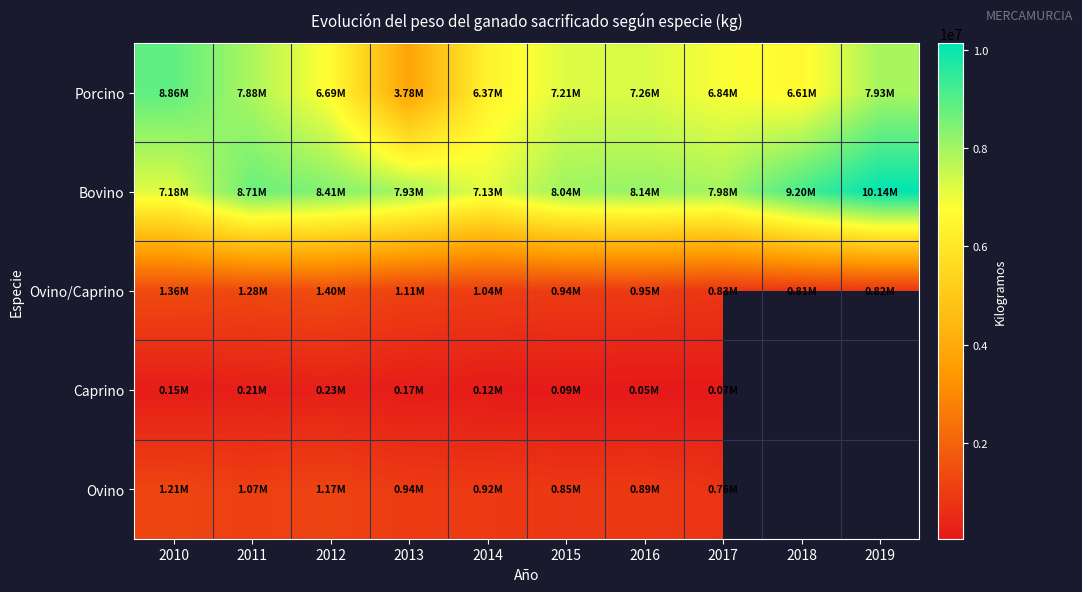

What is the smallest value displayed?

54119.0